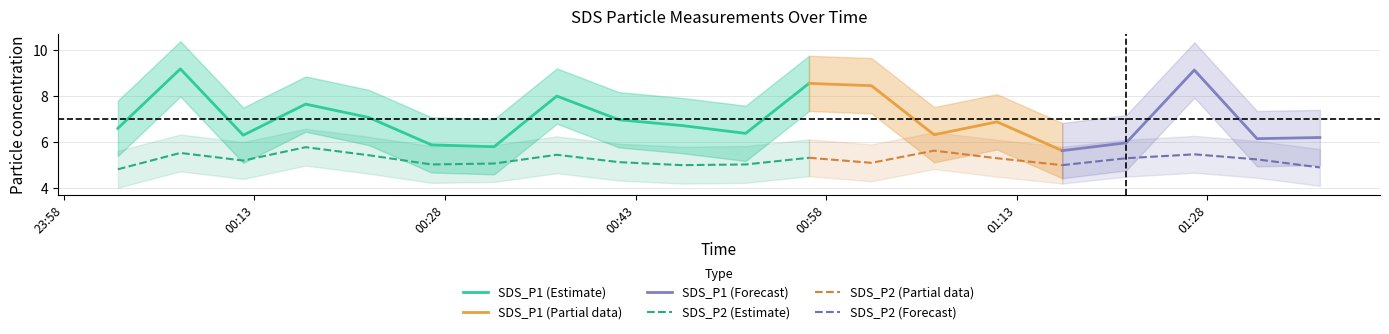

Is the value of SDS_P2_lower at 2023/09/17 00:56:39 greater than the value of SDS_P2_upper at 2023/09/17 00:46:38?

No